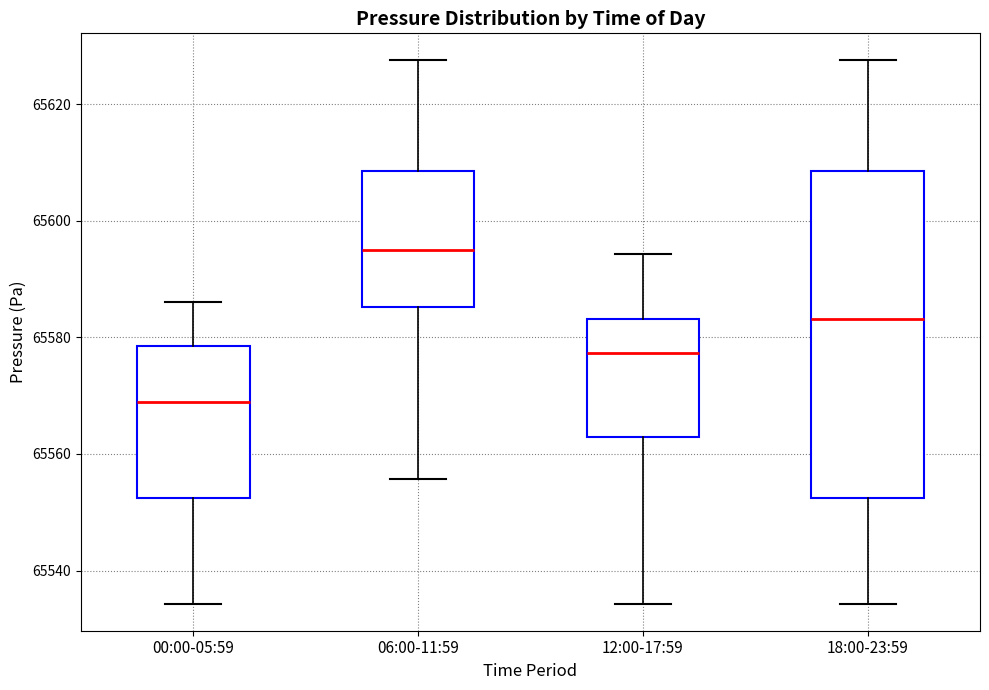

Reading left to right, transcribe this box plot: for each box, give where its median line is, the range the box spans, and where its two whiskers end, as read against the y-axis. The values are not printed on the chart, so give them approximately, as read against the axis.

00:00-05:59: median 65568, box 65552 to 65578, whiskers 65534 to 65586
06:00-11:59: median 65596, box 65586 to 65608, whiskers 65556 to 65628
12:00-17:59: median 65578, box 65562 to 65584, whiskers 65534 to 65594
18:00-23:59: median 65584, box 65552 to 65608, whiskers 65534 to 65628